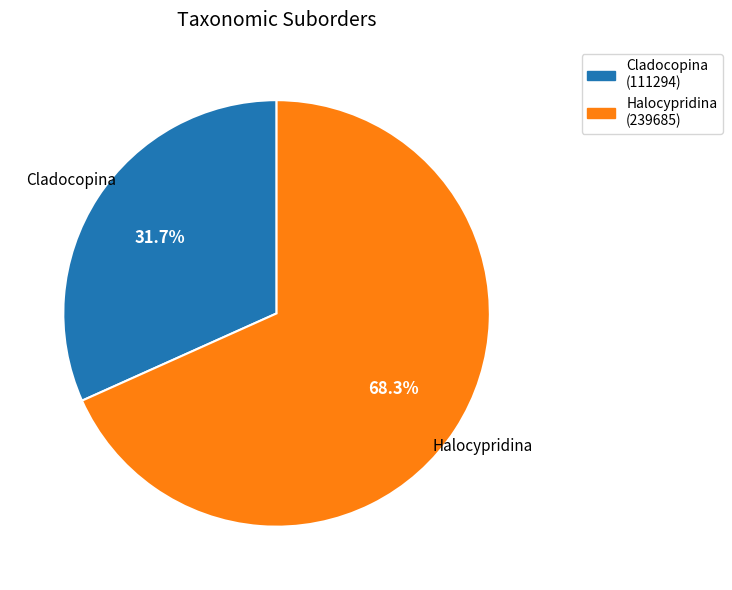

Is there any slice that represents more than half of the pie?

Yes